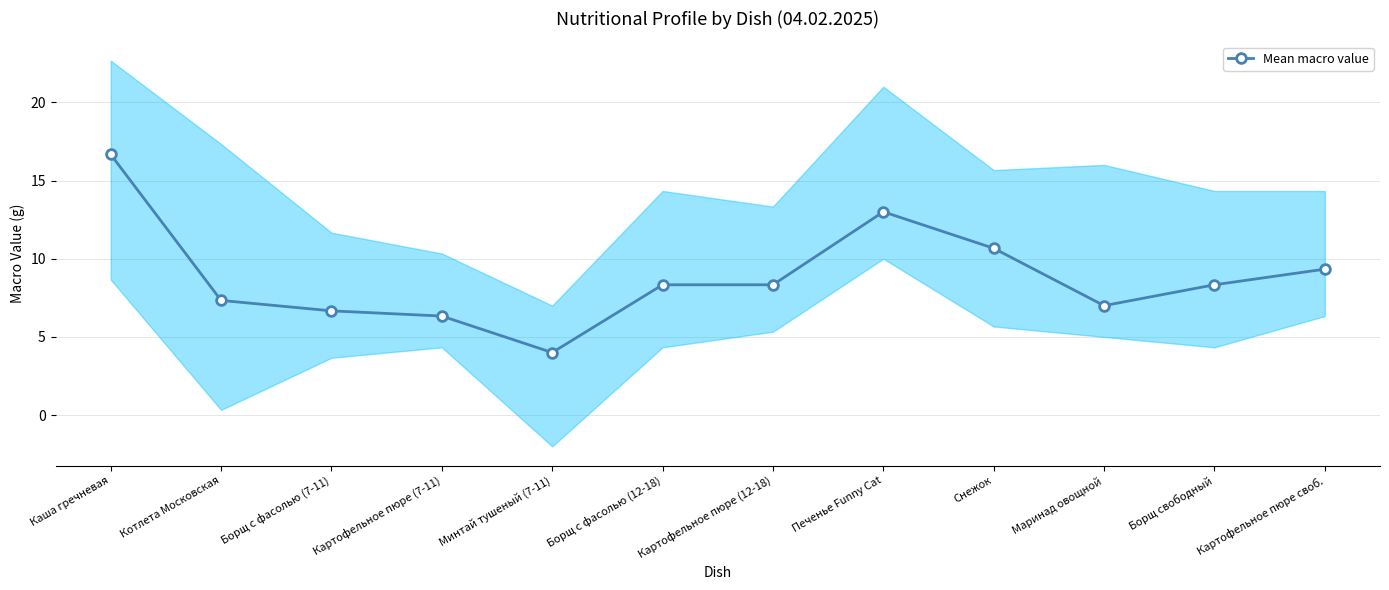

What is the difference between the values at Маринад овощной and Картофельное пюре (7-11)?

0.7